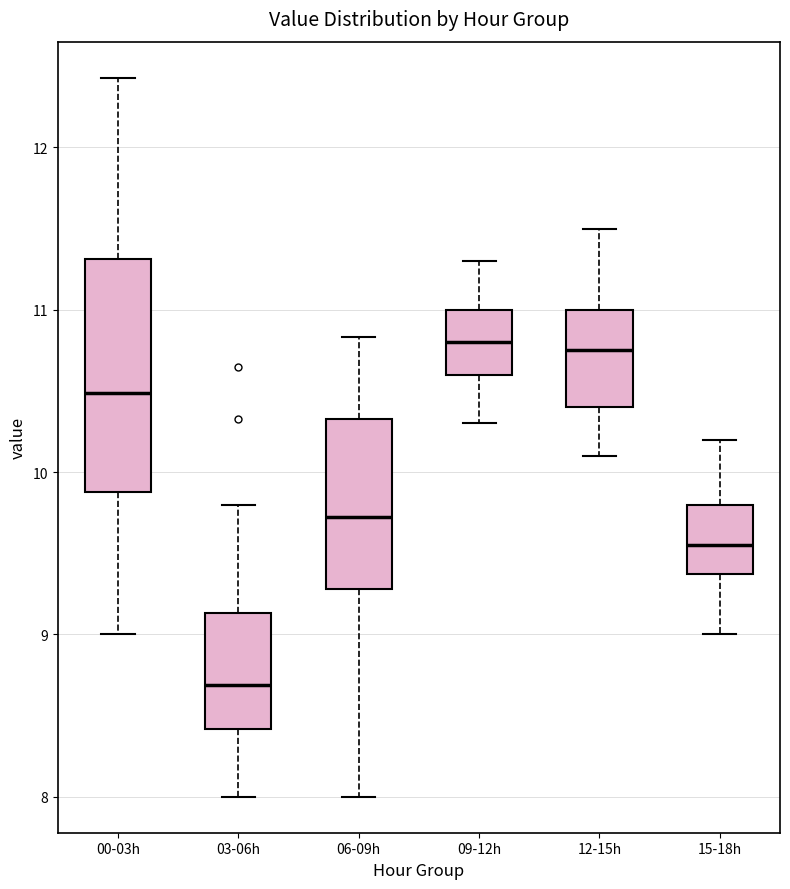

Which box's median line is the lowest?

03-06h